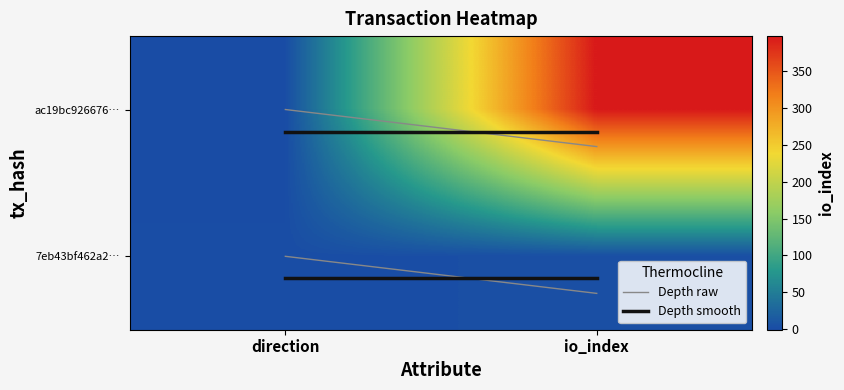

Which series has the largest total across all categories?

ac19bc926676…